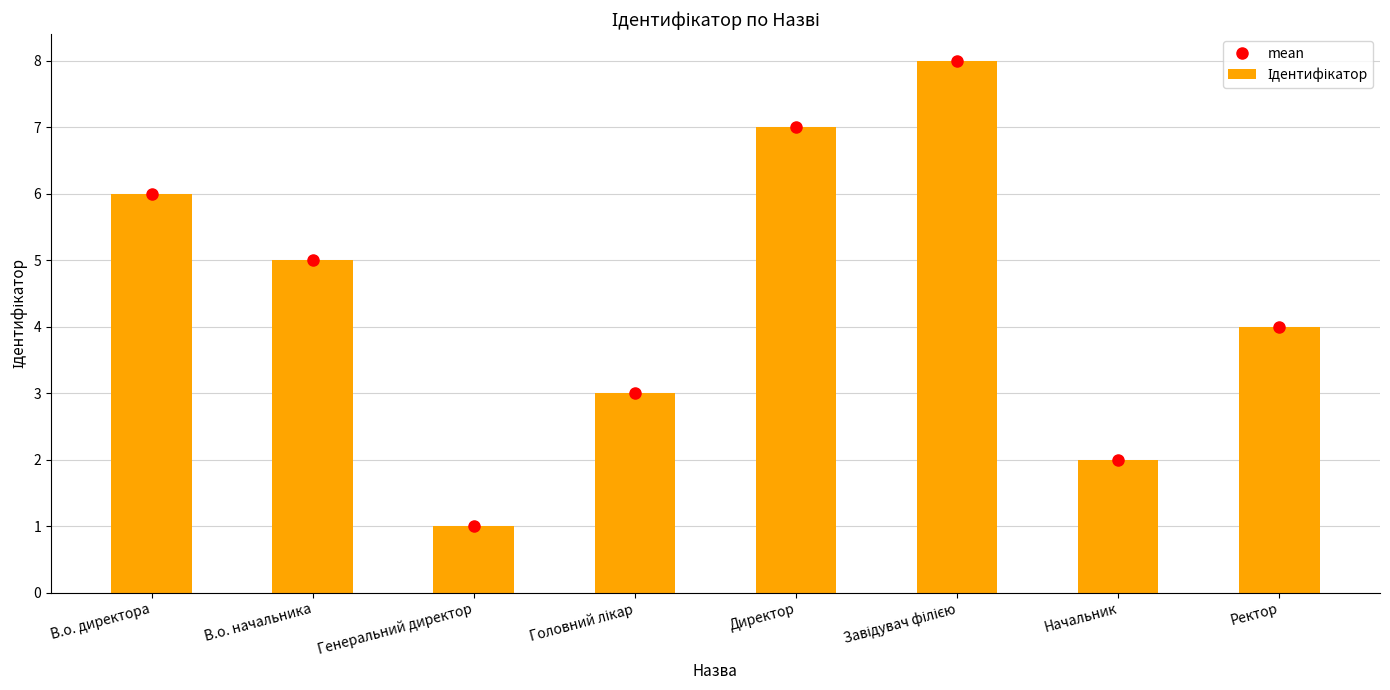

At which label is the value closest to 4?

Ректор